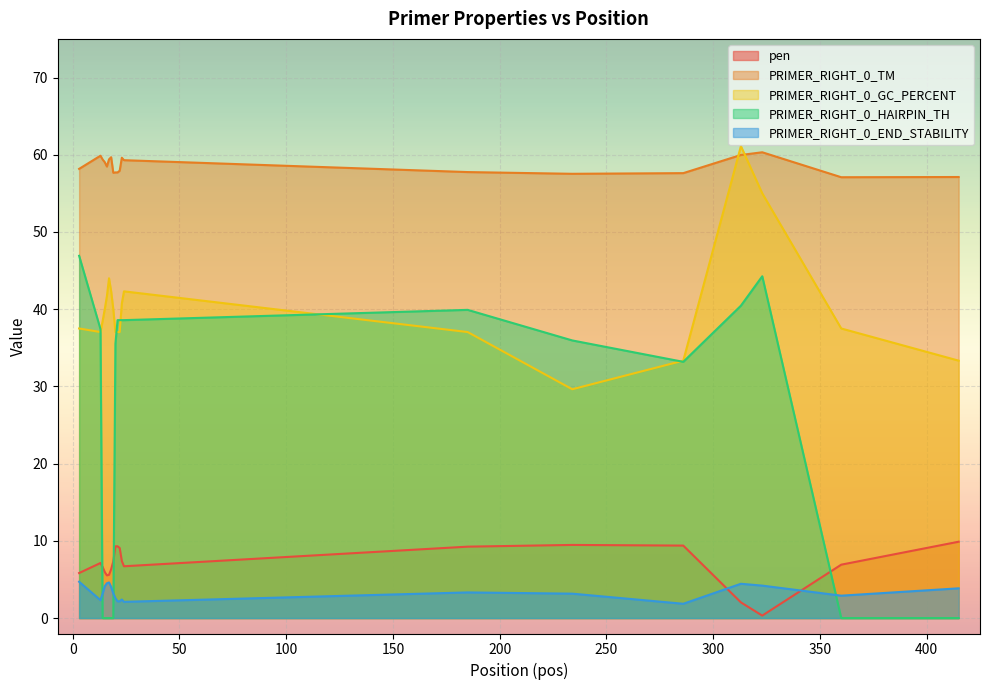

What is the average value of the pen series?

7.0